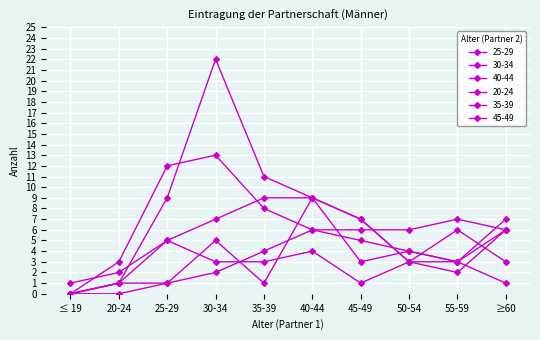

Which category has the highest value in the 20-24 series?

25-29